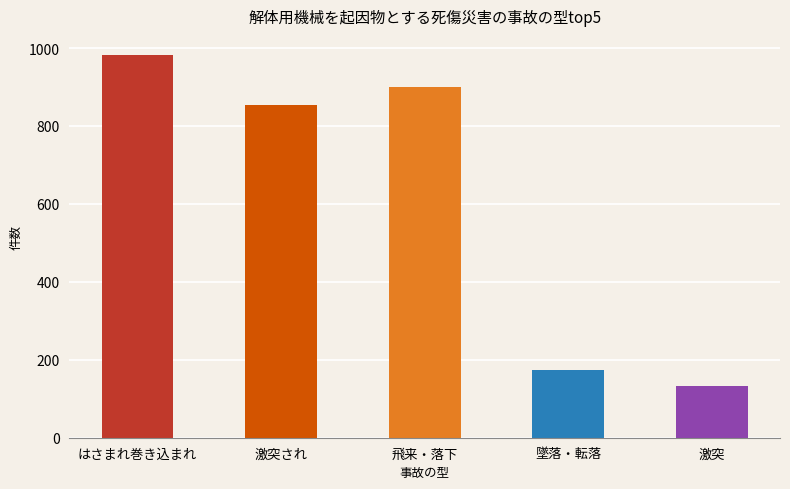

Reading right to left, extract all data points from this chart.

激突=134	墜落・転落=174	飛来・落下=899	激突され=855	はさまれ巻き込まれ=982